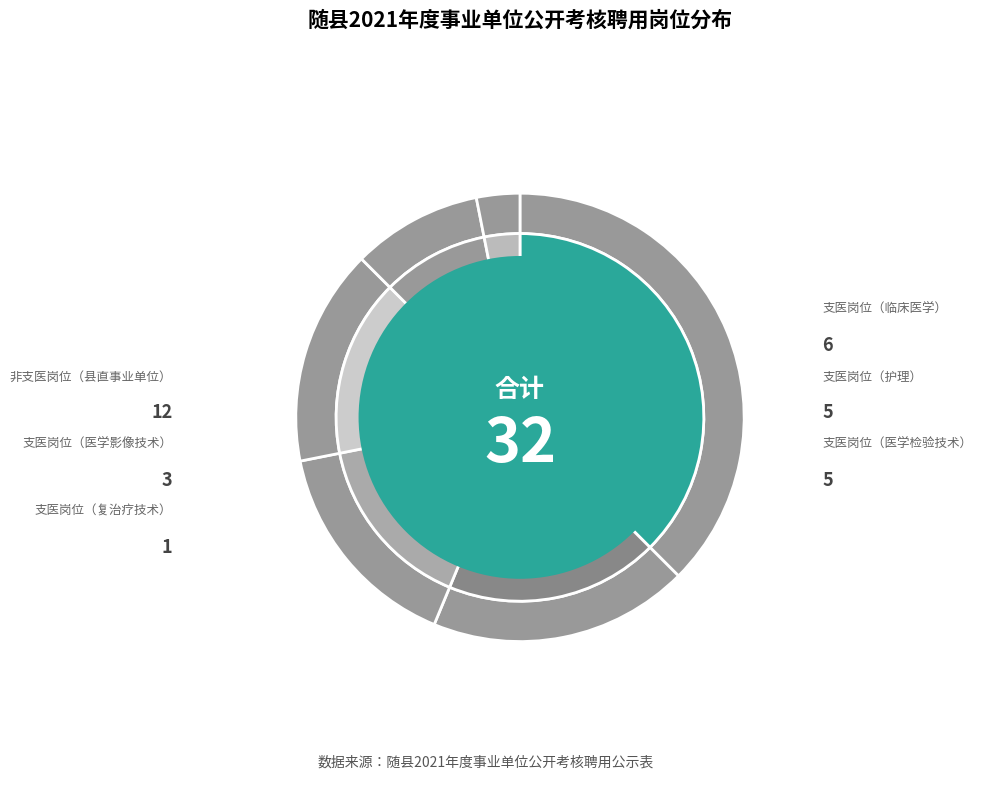

Which slice is the largest?

非支医岗位（县直事业单位）